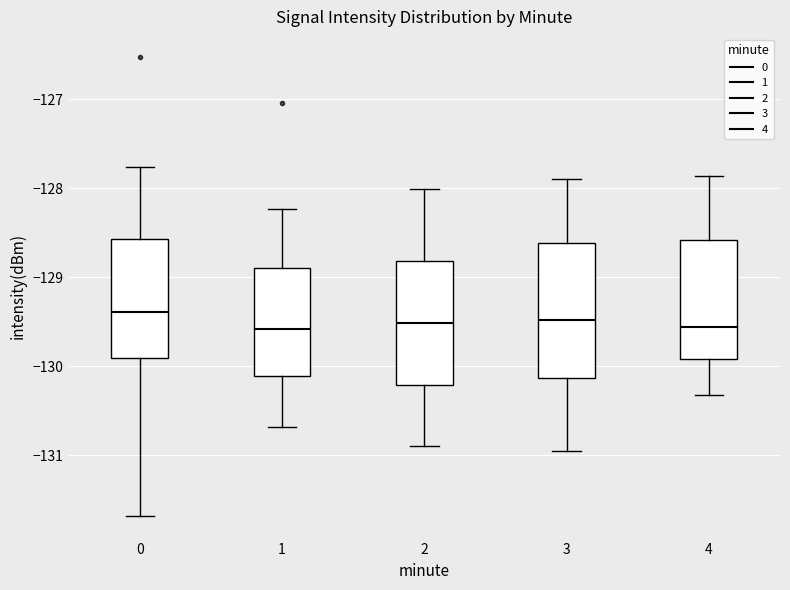

Comparing the boxes themselves (not the whiskers), which one is the tallest?

3